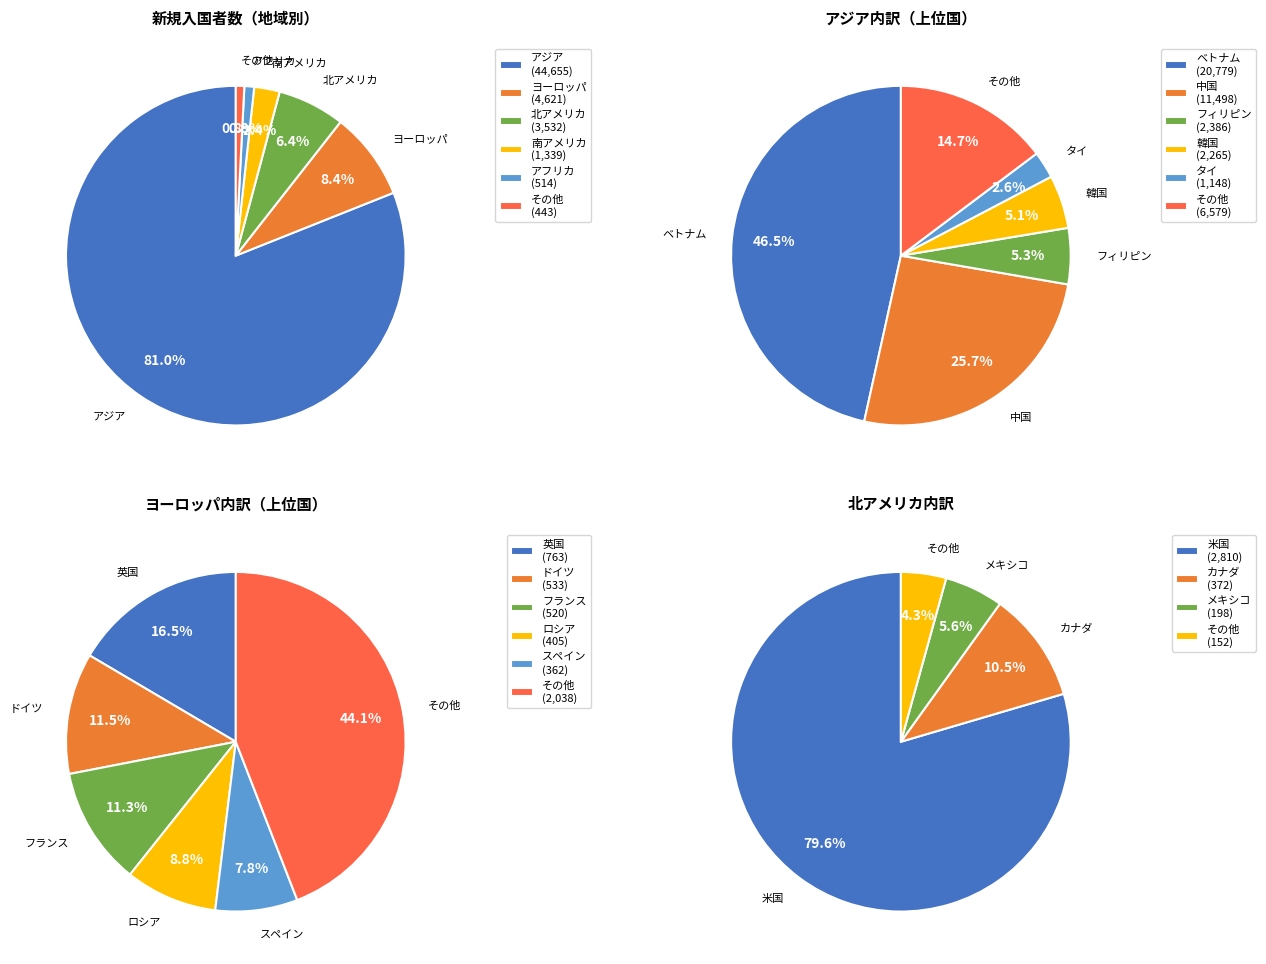

To the nearest percent, what is the difference between the 南アメリカ and その他 slice percentages?

2%